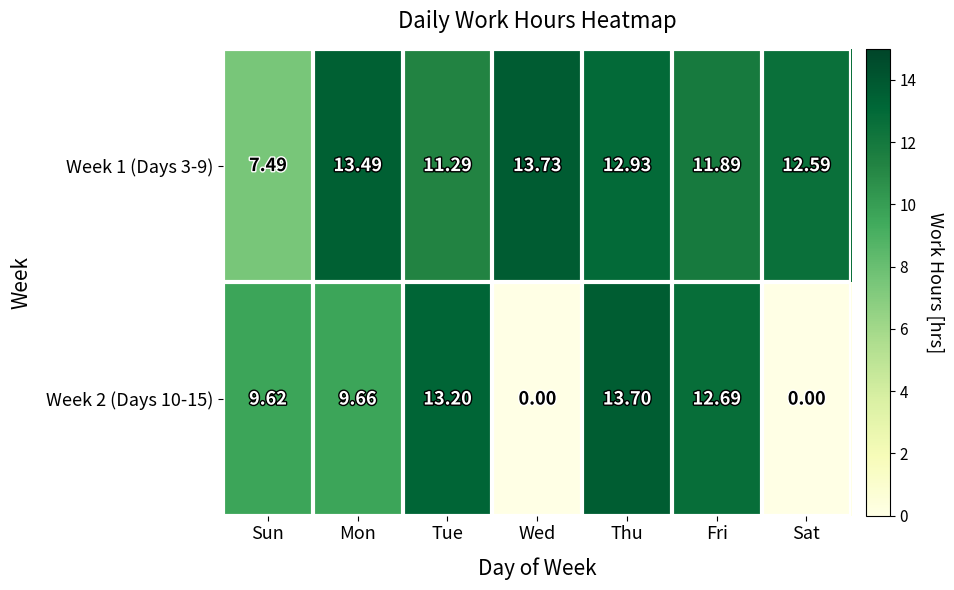

At which label does Week 1 (Days 3-9) first exceed 12?

Mon